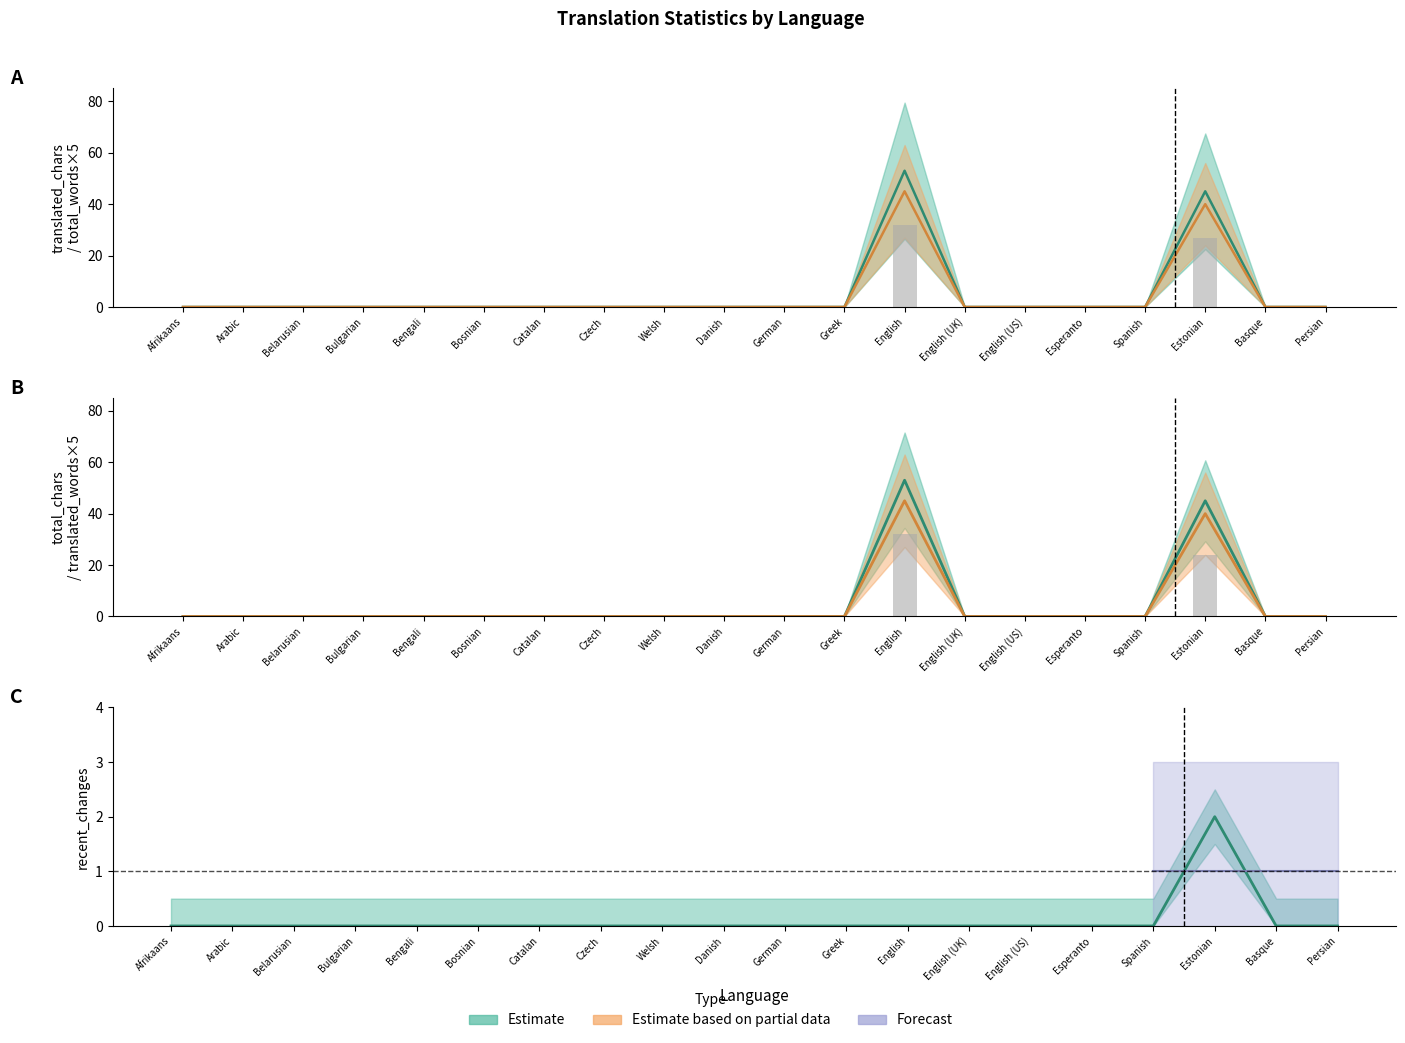

How many bars are there in each group?

6